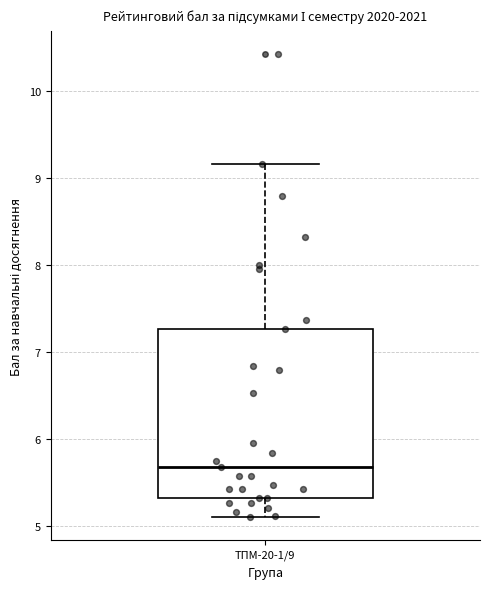

Read this box plot against the y-axis: the position of the median line, the range covered by the box, and the ends of both whiskers. The values are not printed on the chart, so give them approximately, as read against the axis.

median 5.7, box 5.3 to 7.3, whiskers 5.1 to 9.2